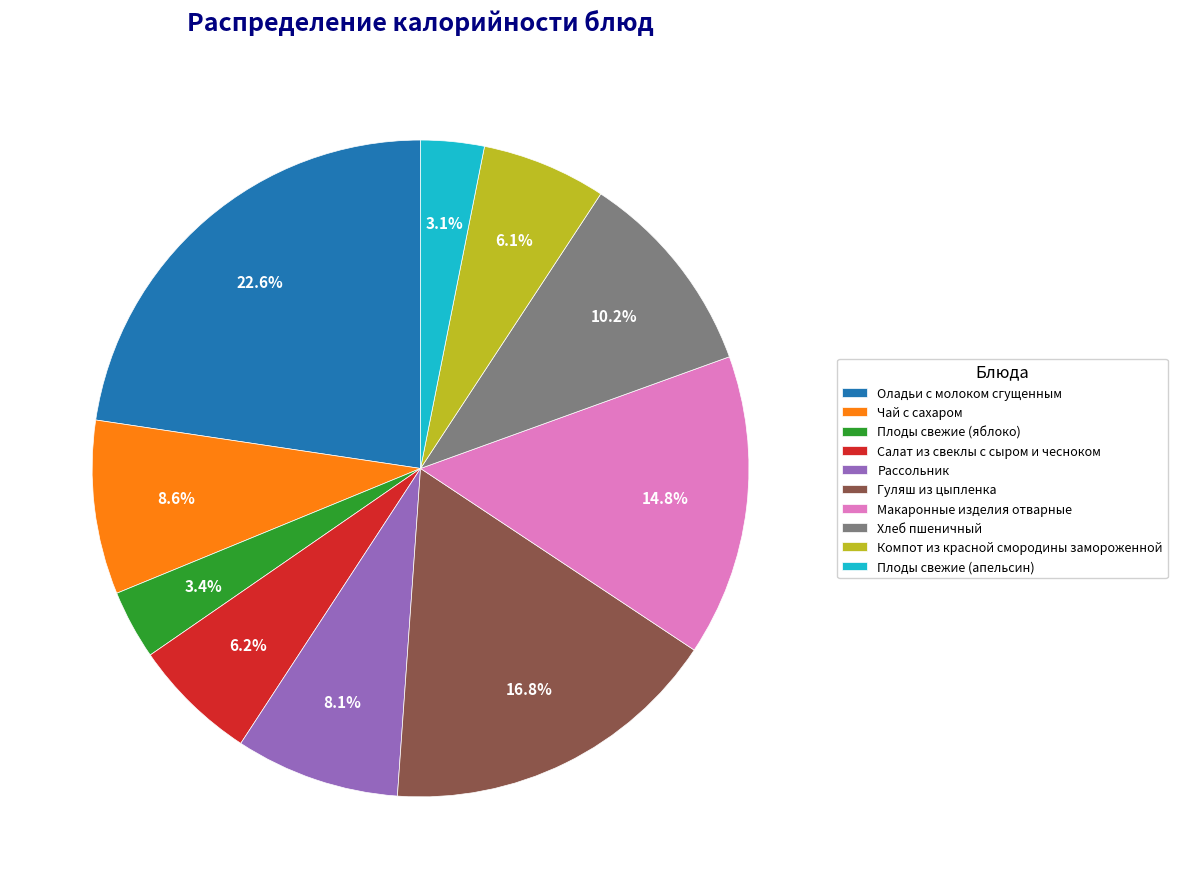

To the nearest percent, what portion does Чай с сахаром represent?

9%